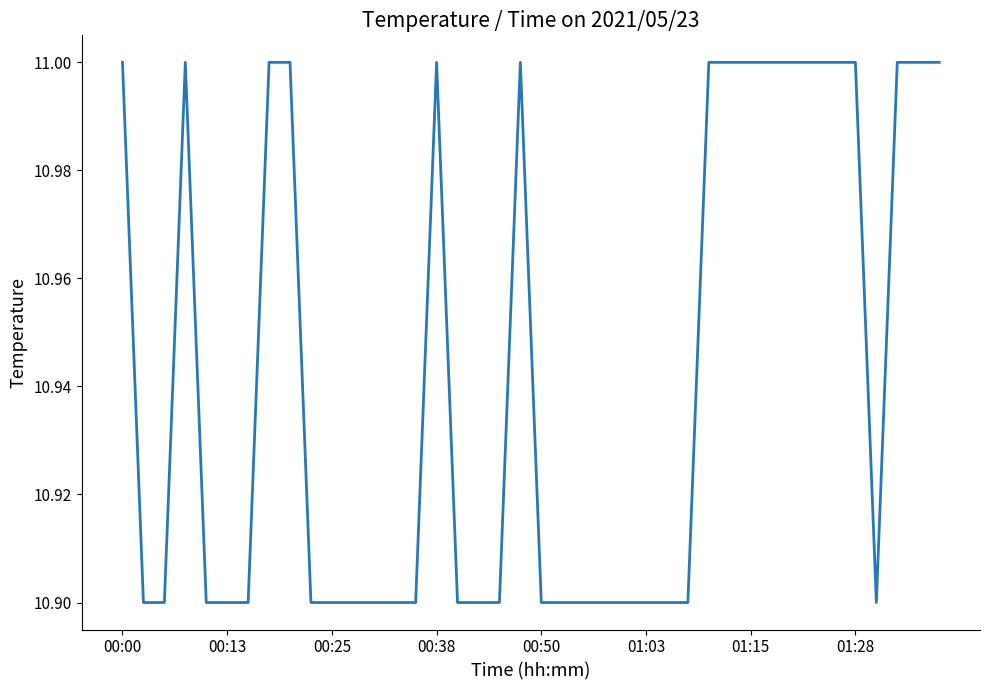

What is the difference between the maximum and minimum values?

0.1